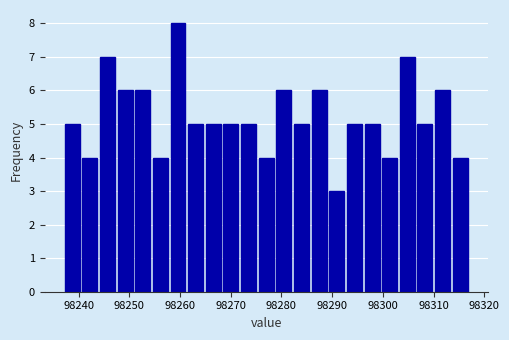

Around what value on the x-axis is the tallest bar? Give the approximate position of its centre, as read against the axis.

98260